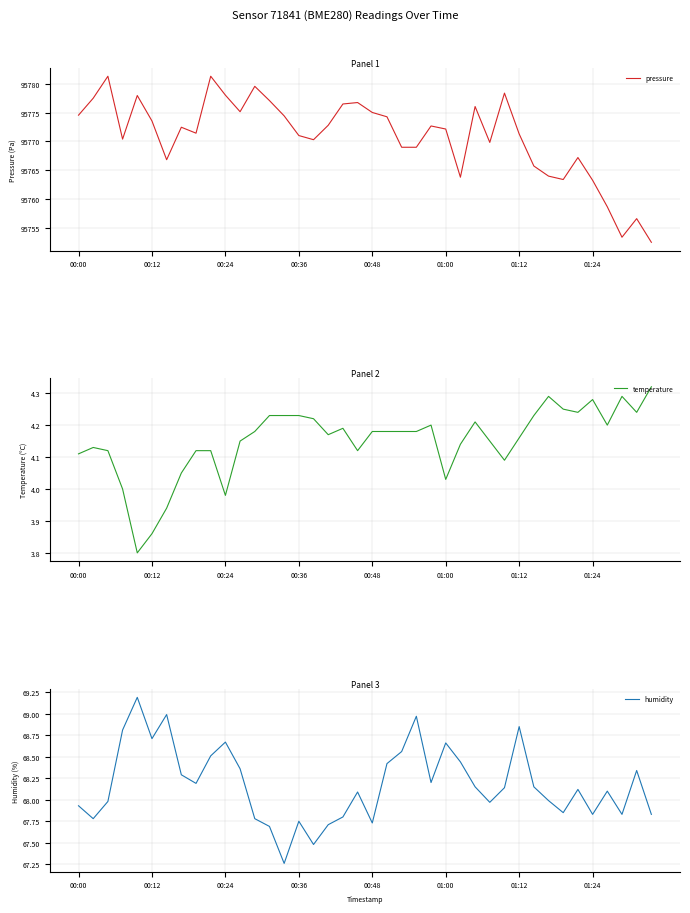

What is the minimum value shown in the chart?

3.8